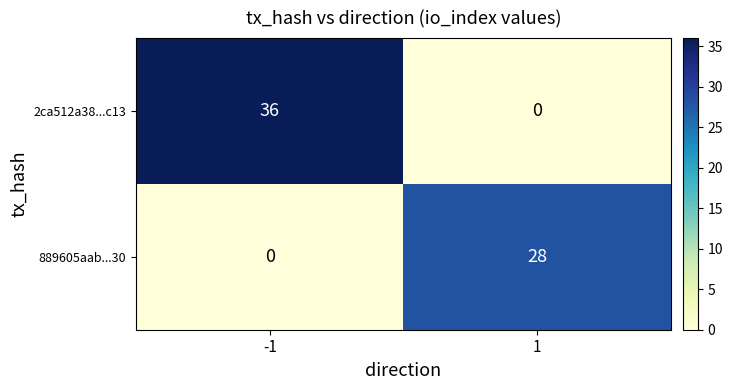

True or false: 889605aab...30 has a value of 0 at -1.

True